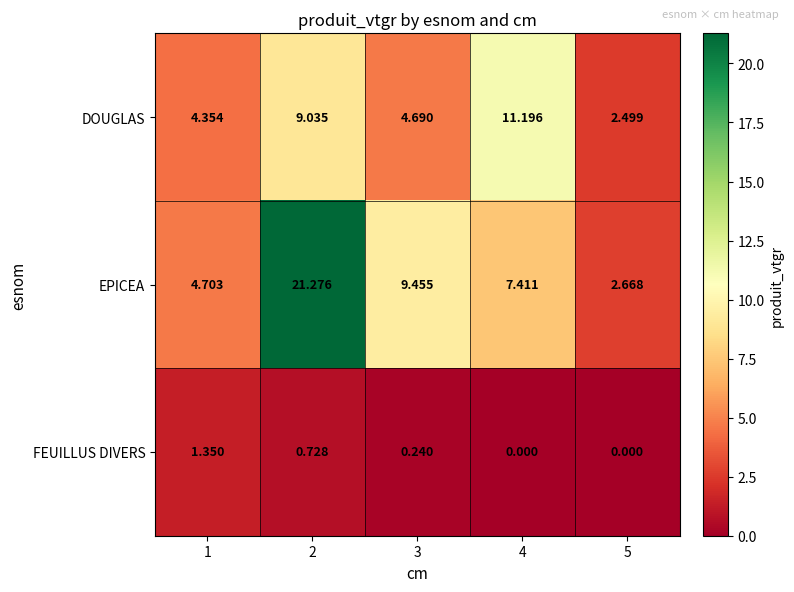

Which series has the largest total across all categories?

EPICEA